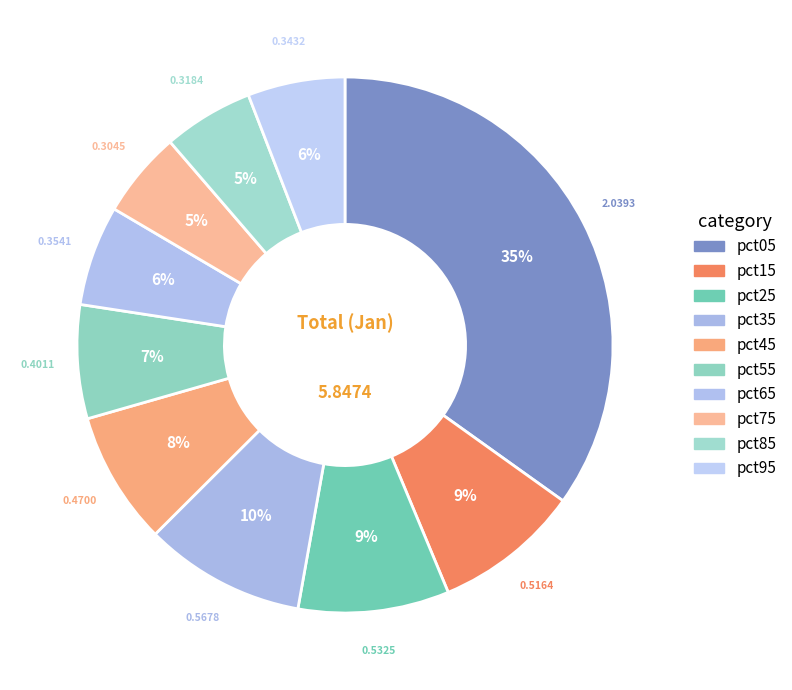

How many segments does this pie chart have?

10